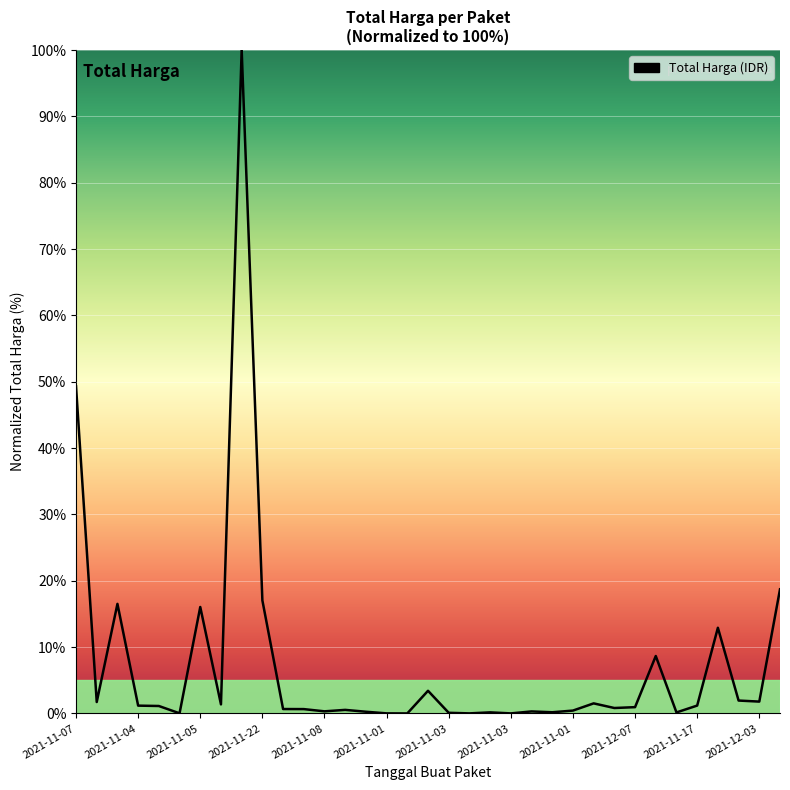

What is the maximum value shown in the chart?

100.0